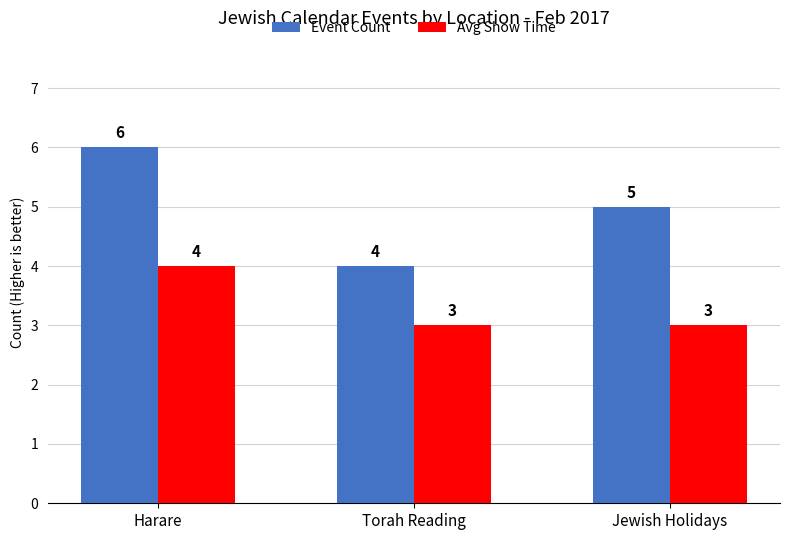

Reading left to right, transcribe all the data shown in this chart.

Event Count: 6	4	5
Avg Show Time: 4	3	3